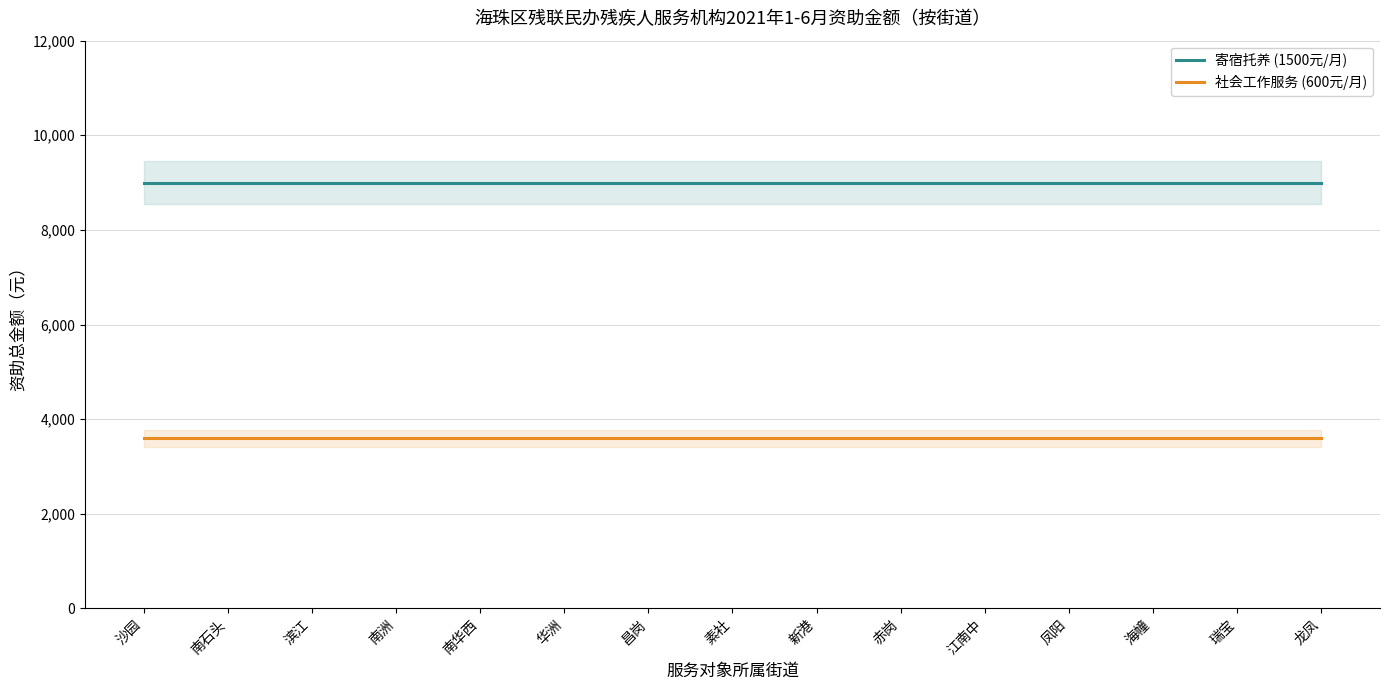

What is the label of the 10th point from the left?

赤岗